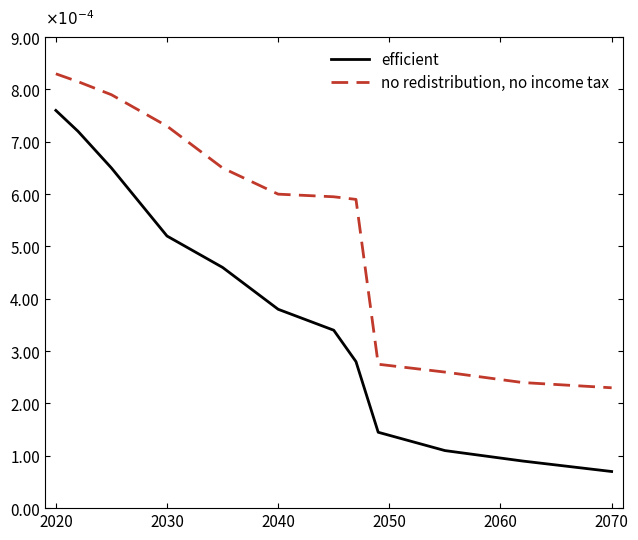

What are all the series names shown in the legend?

efficient, no redistribution, no income tax